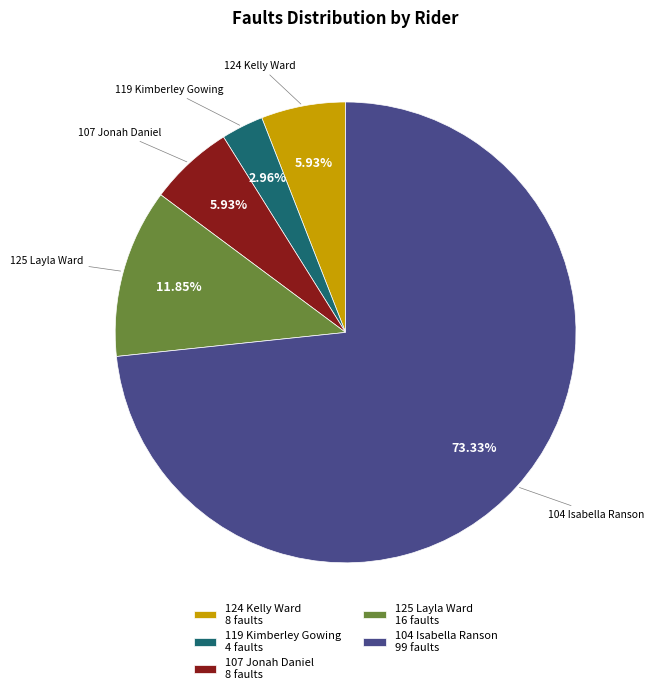

Does any single category account for the majority?

Yes